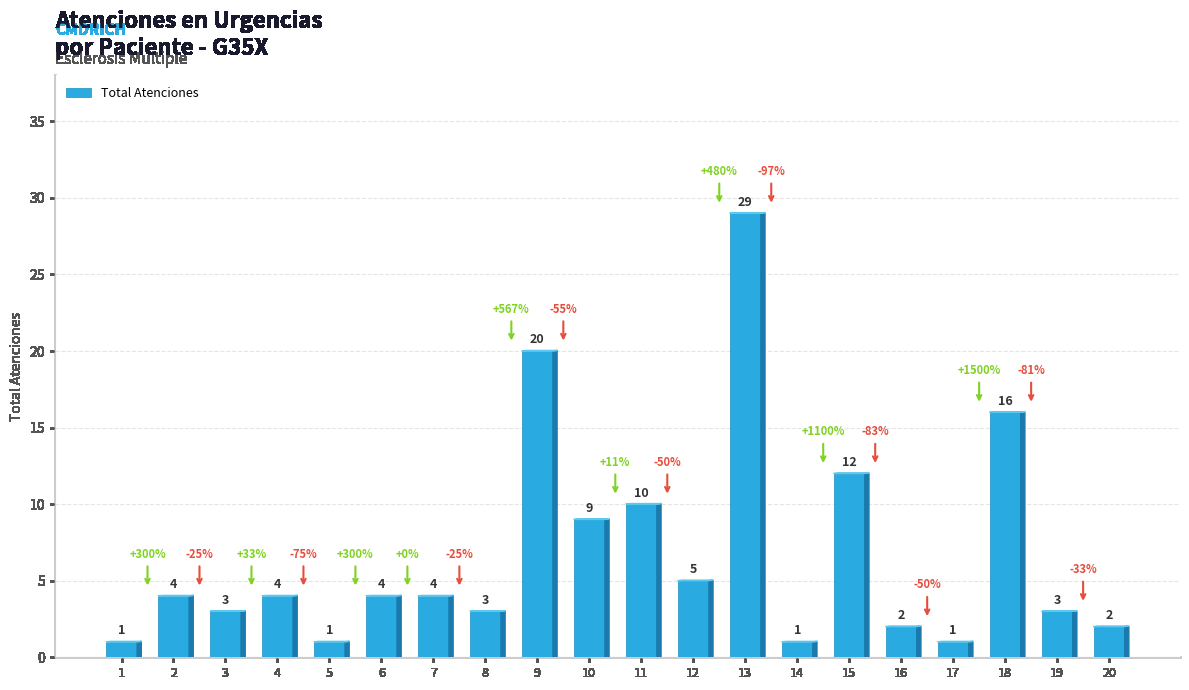

What is the ratio of the value at 10 to the value at 3?

3.0